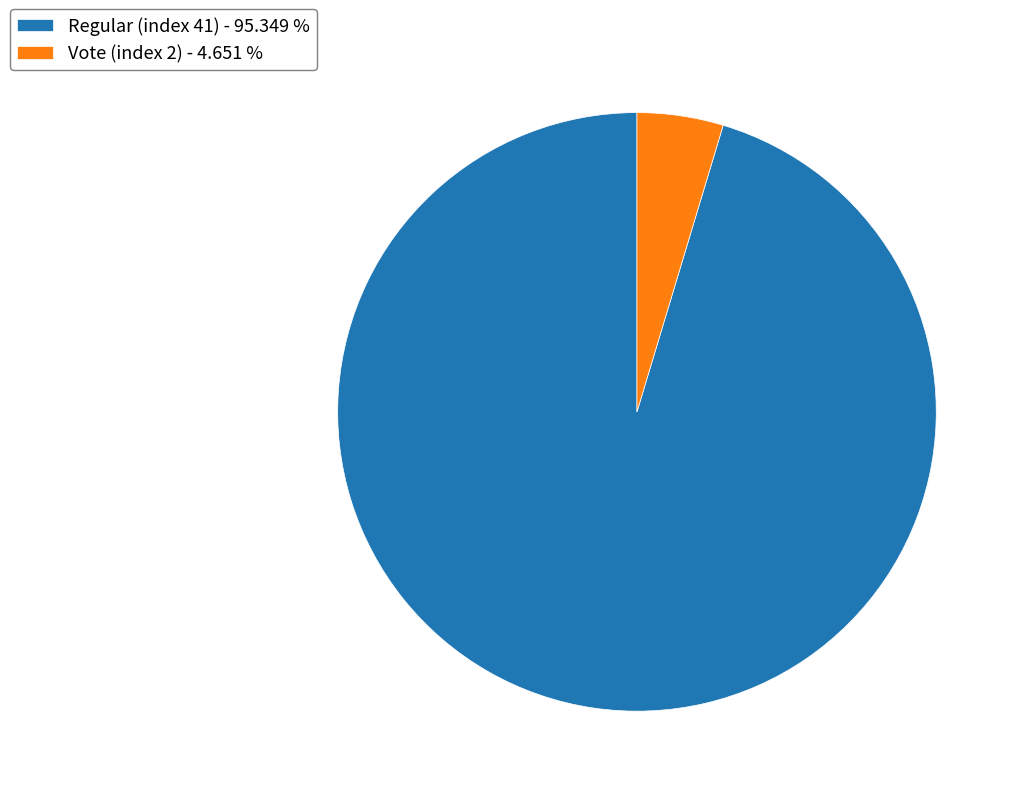

What is the largest slice in the pie chart?

Regular (index 41)